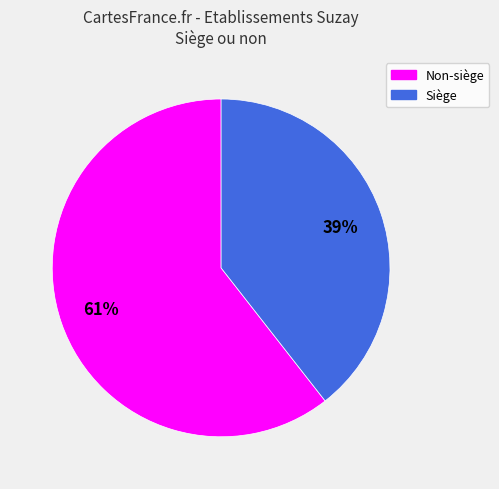

Is there any slice that represents more than half of the pie?

Yes